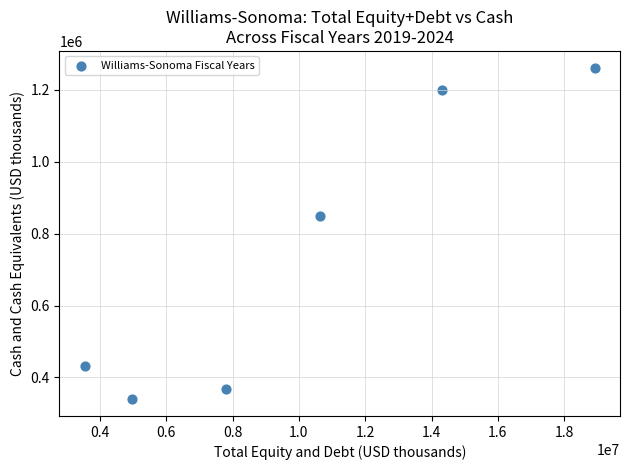

What is the range of Y values (max minus min)?

923053